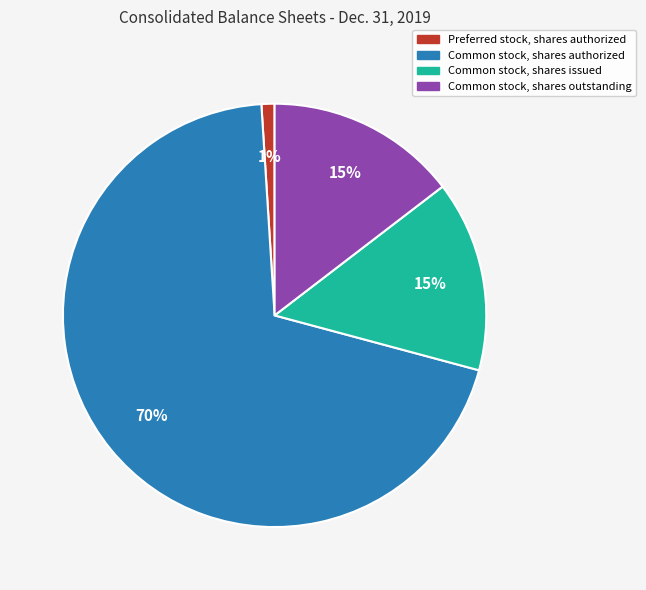

Does any single category account for the majority?

Yes